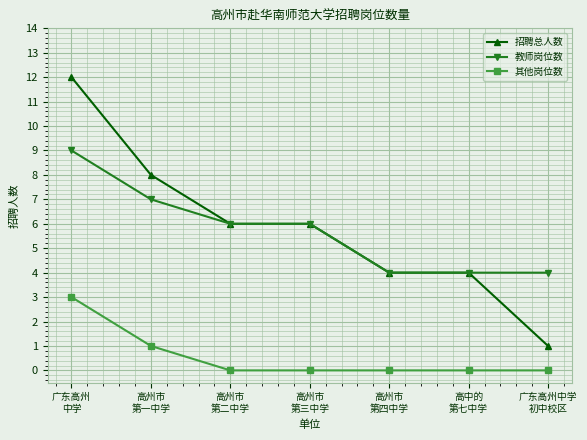

Reading right to left, list all the values displayed in this chart.

招聘总人数: 1	4	4	6	6	8	12
教师岗位数: 4	4	4	6	6	7	9
其他岗位数: 0	0	0	0	0	1	3